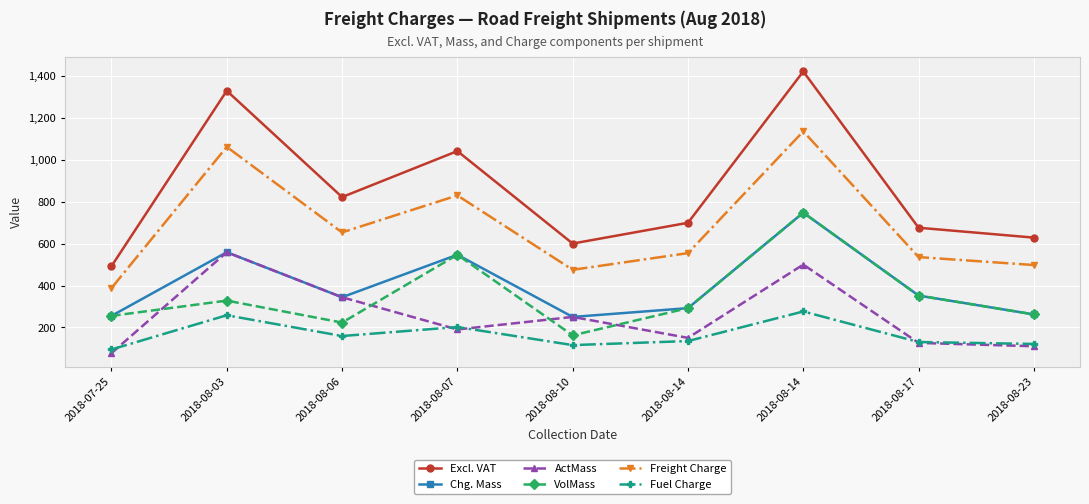

Does the chart have visible grid lines?

Yes